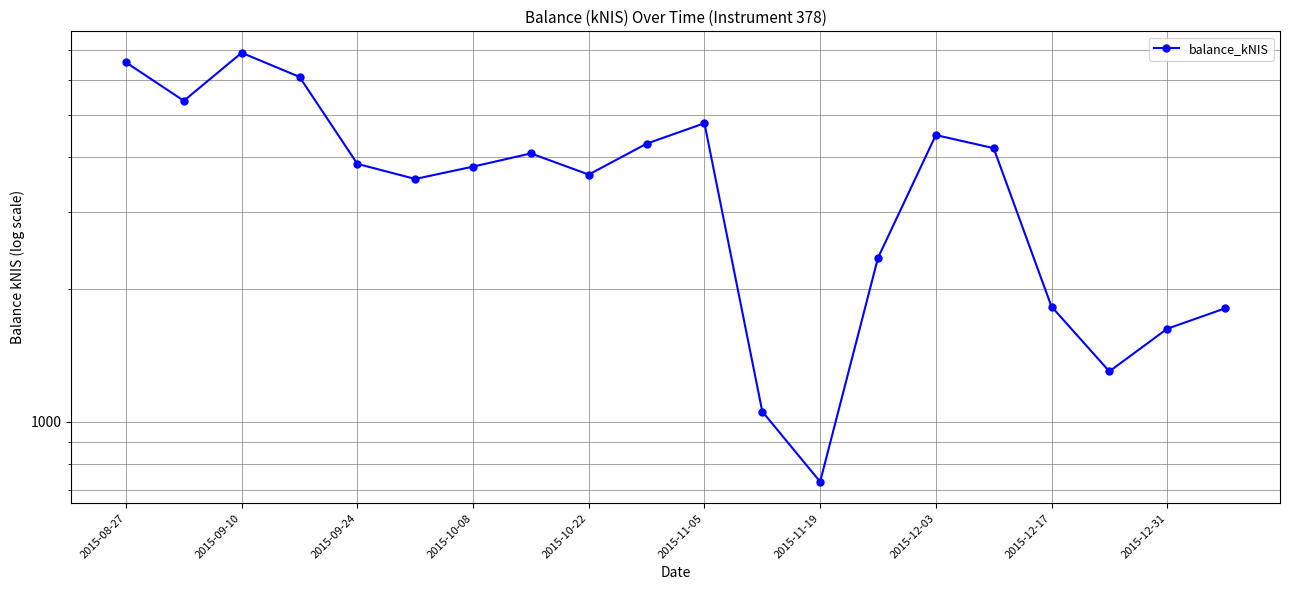

The value at 2015-08-27 is 6569.0. True or false?

True